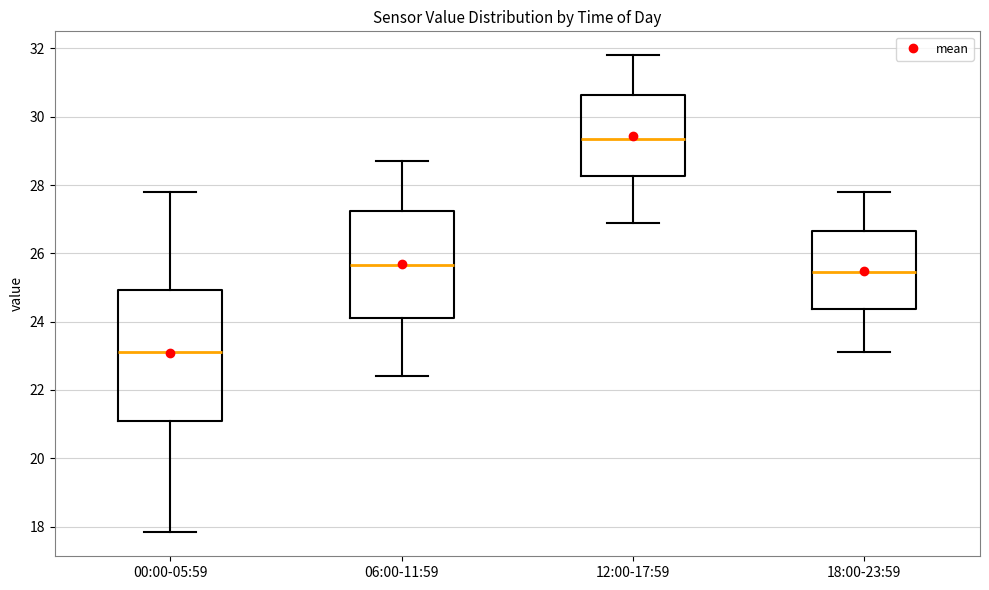

Reading left to right, read every box against the y-axis: the position of its median line, the range the box covers, and the ends of its whiskers. The values are not printed on the chart, so give them approximately, as read against the axis.

00:00-05:59: median 23.2, box 21.0 to 25.0, whiskers 17.8 to 27.8
06:00-11:59: median 25.6, box 24.2 to 27.2, whiskers 22.4 to 28.8
12:00-17:59: median 29.4, box 28.2 to 30.6, whiskers 27.0 to 31.8
18:00-23:59: median 25.4, box 24.4 to 26.6, whiskers 23.2 to 27.8